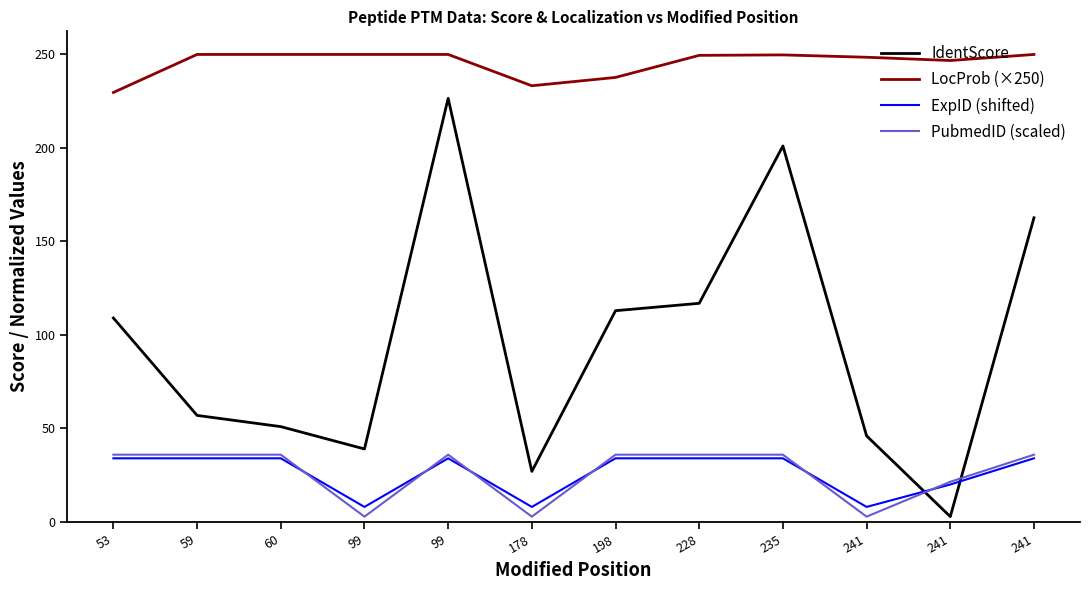

List the series in order of their peak value, lowest first.

ExpID (shifted), PubmedID (scaled), IdentScore, LocProb (×250)